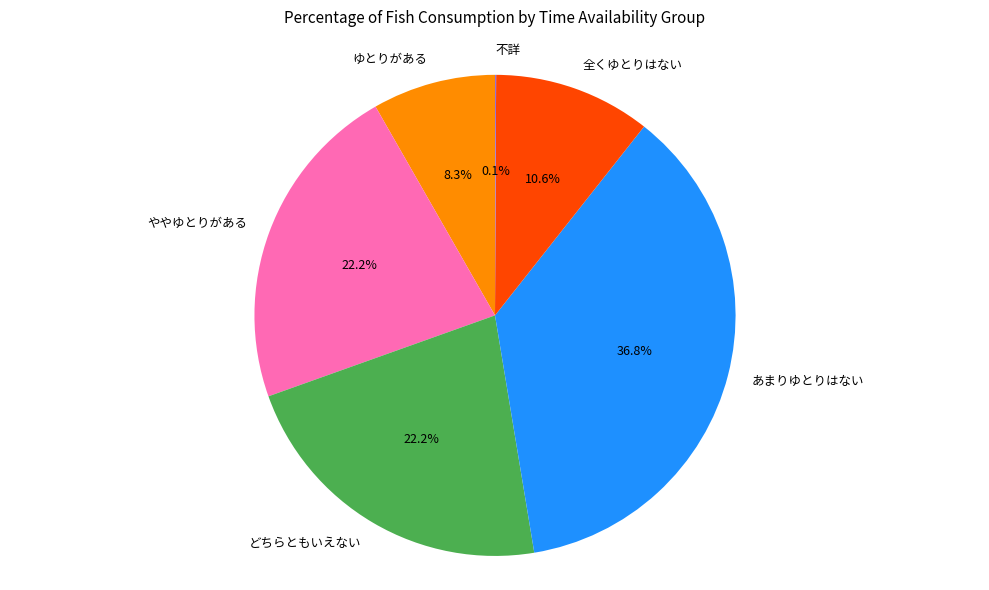

What is the ratio of the value at どちらともいえない to the value at 全くゆとりはない?

2.1